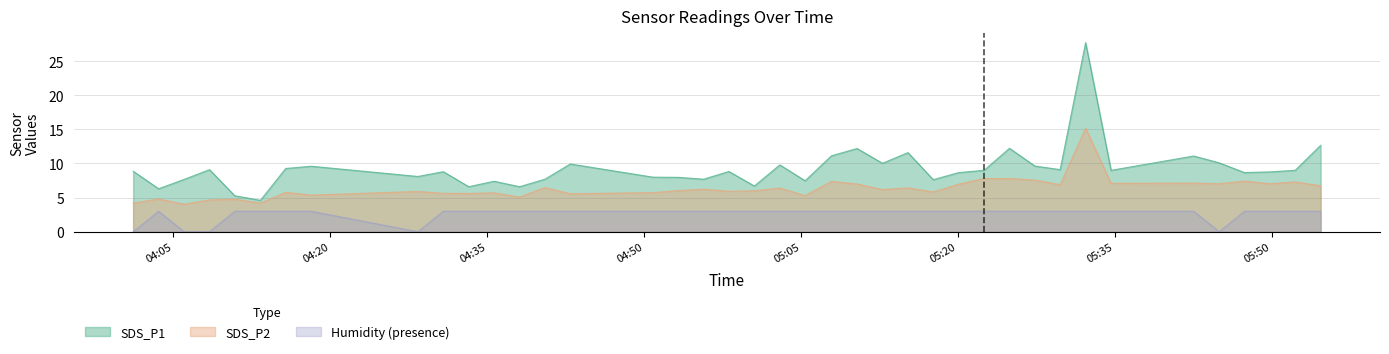

How many series are shown in this chart?

3